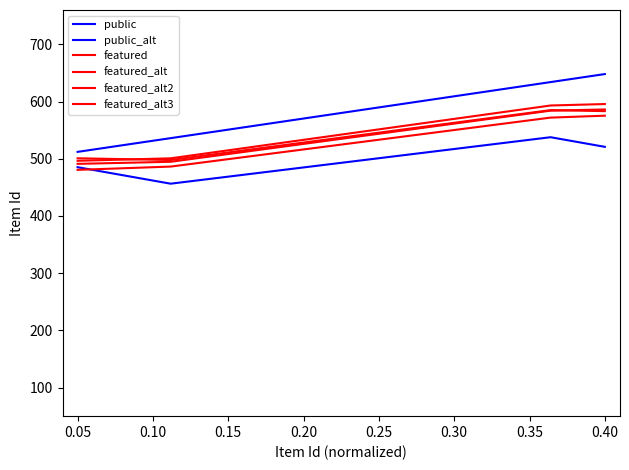

What is the average value of the public_alt series?

492.7